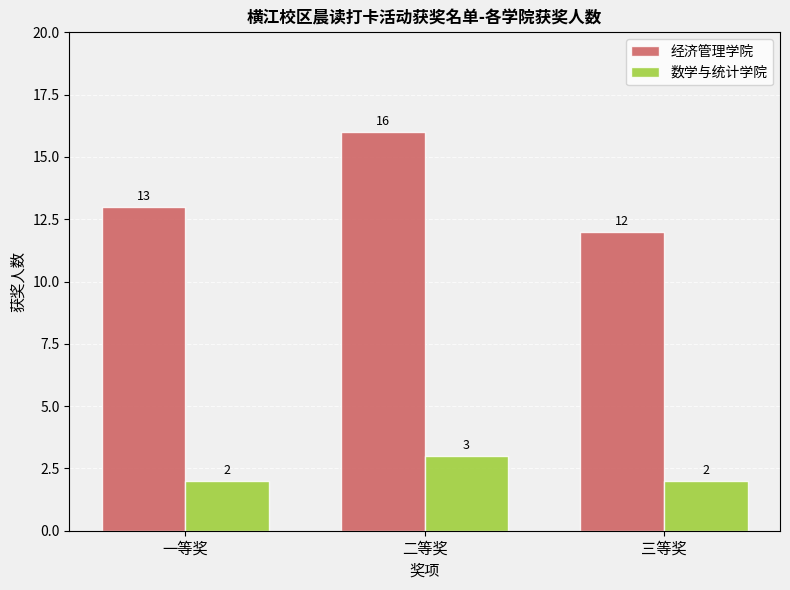

How many bars are there in total?

6